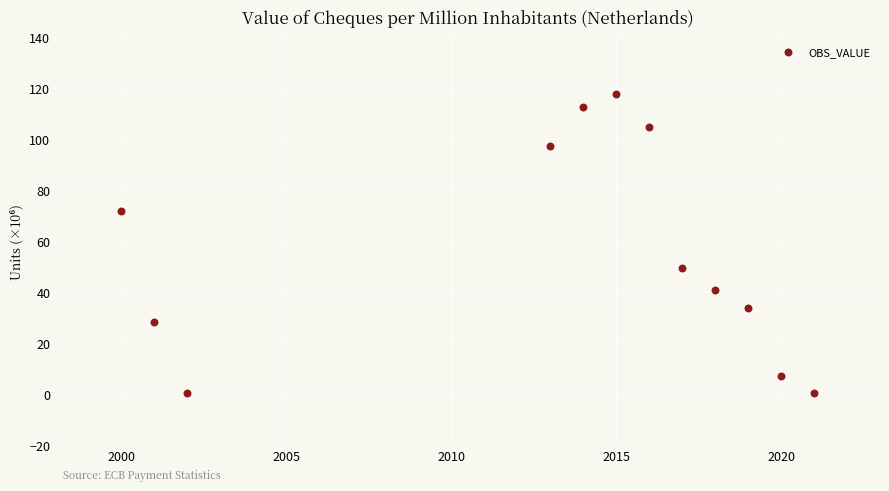

What is the range of Y values (max minus min)?

117.0